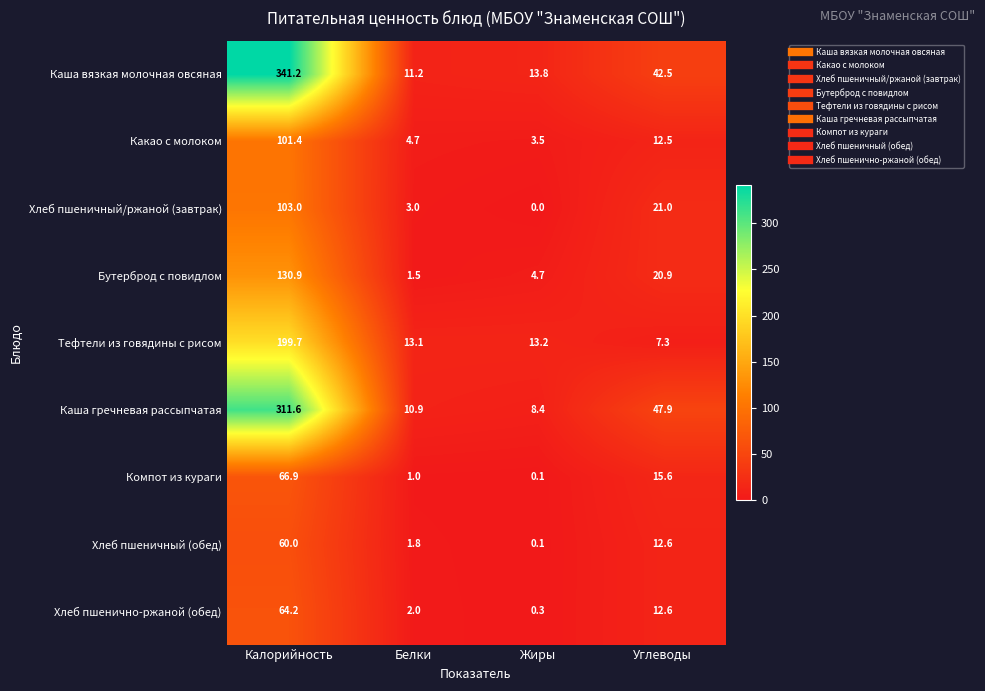

What is the maximum value shown in the chart?

341.2